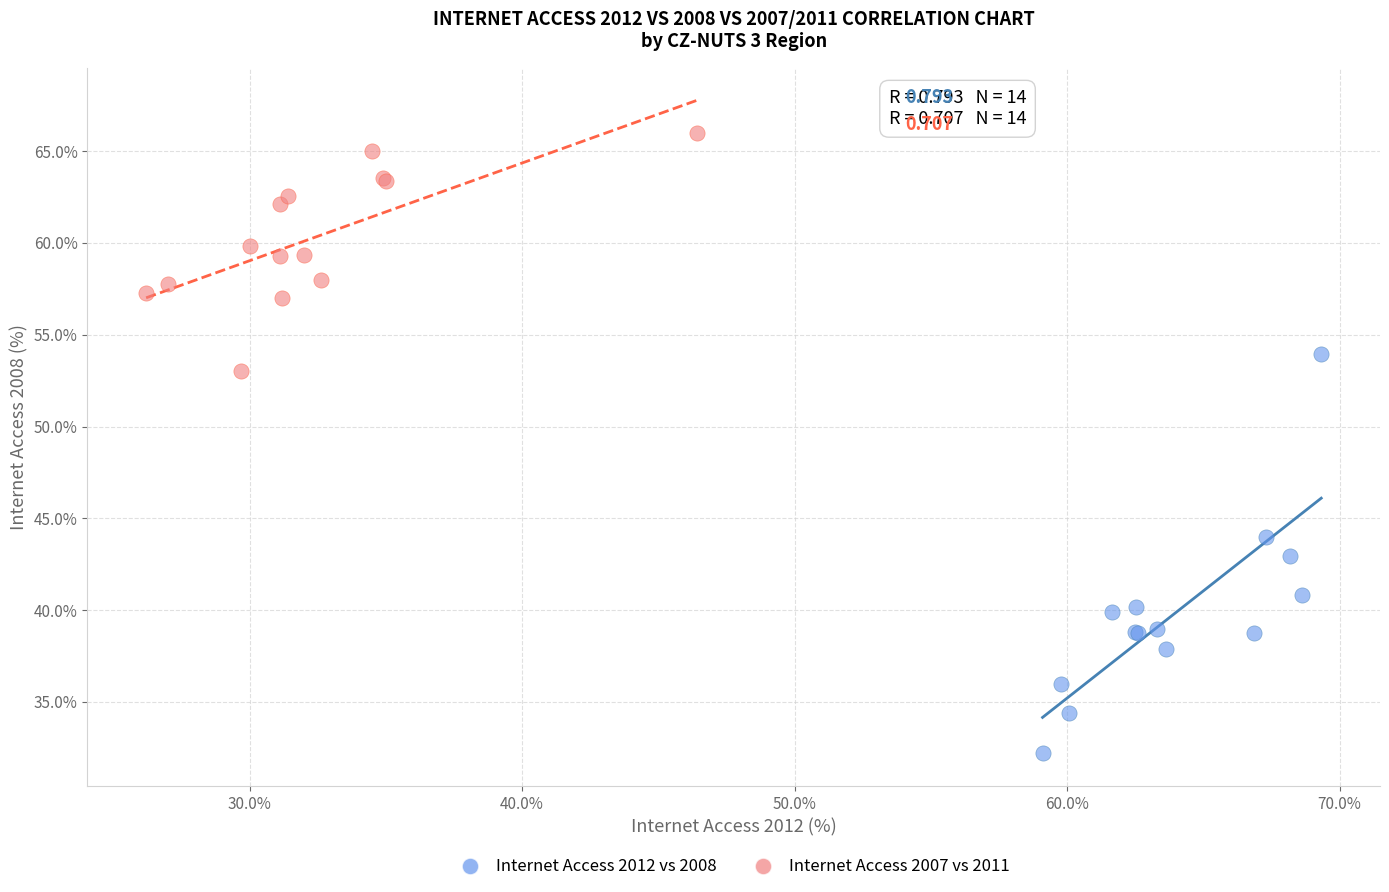

Which series contains the highest Y value?

Internet Access 2007 vs 2011